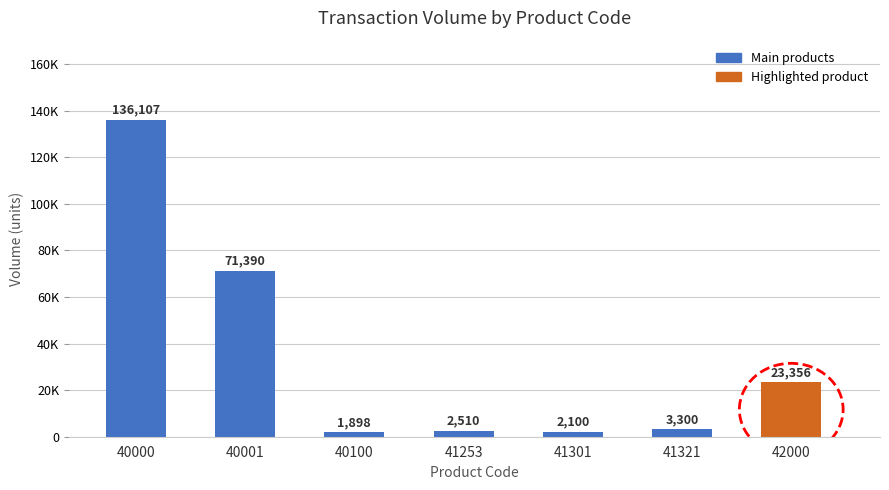

True or false: the data shows 3300 at 41321.

True